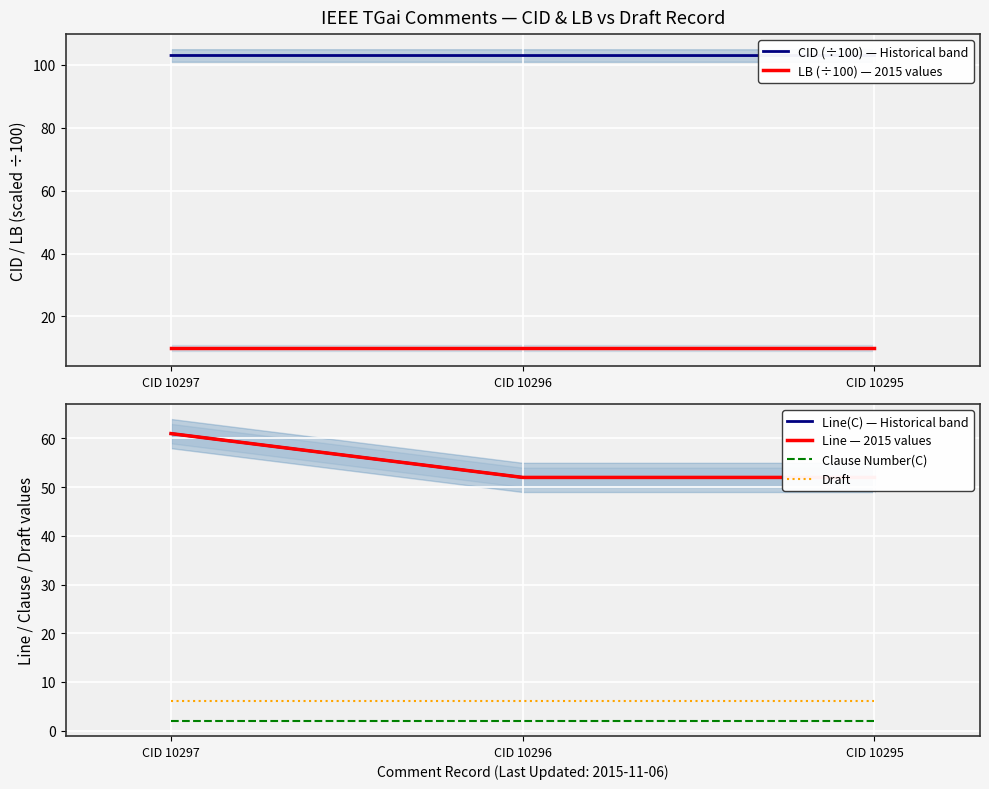

Reading left to right, what are all the values shown in this chart?

CID (÷100) — Historical band: 103.0	103.0	103.0
LB (÷100) — 2015 values: 10.0	10.0	10.0
Line(C) — Historical band: 61.0	52.0	52.0
Line — 2015 values: 61.0	52.0	52.0
Clause Number(C): 2.0	2.0	2.0
Draft: 6.0	6.0	6.0